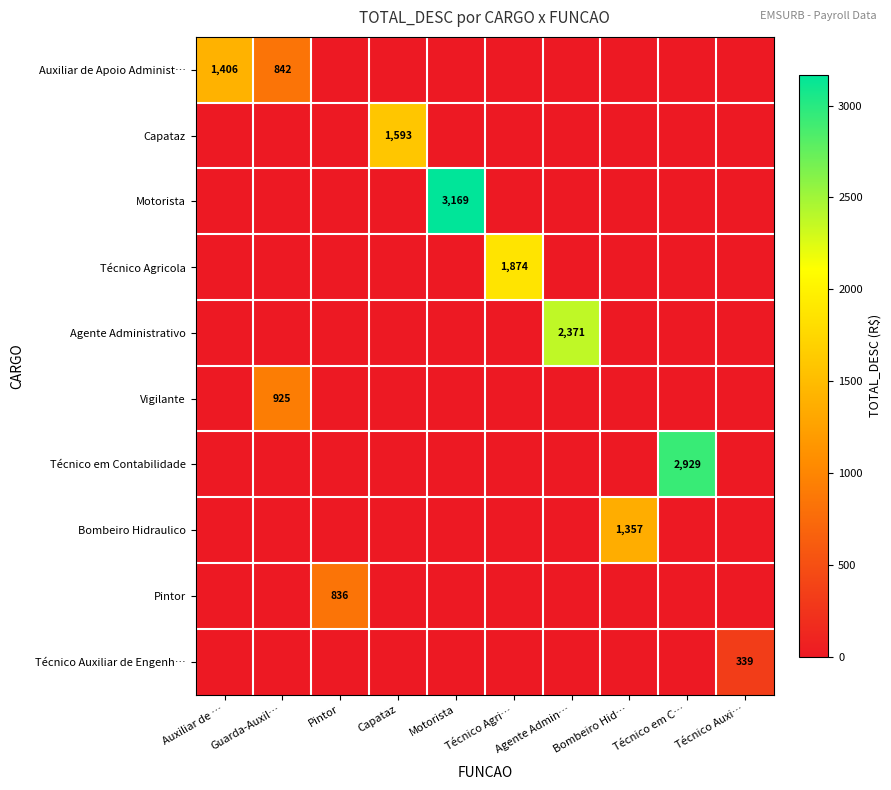

Which series has the largest total across all categories?

Motorista